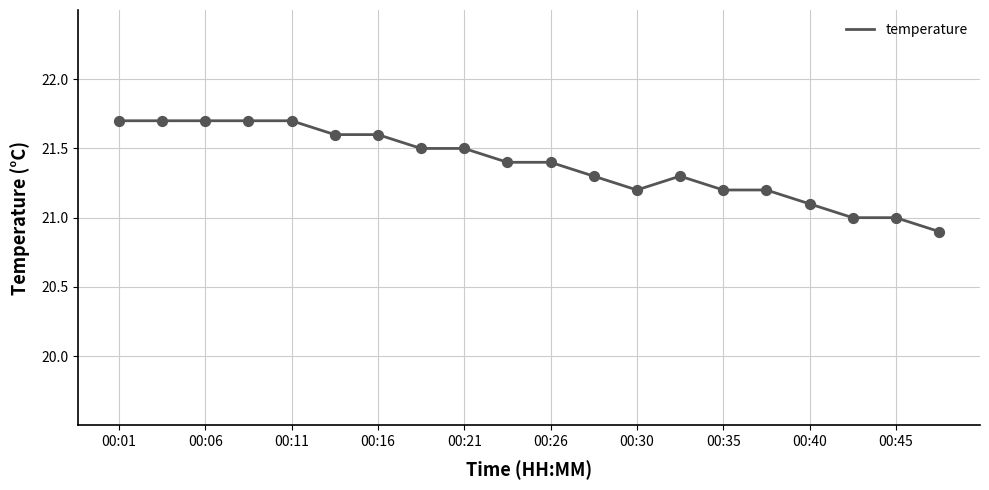

What is the difference between the maximum and minimum values?

0.8